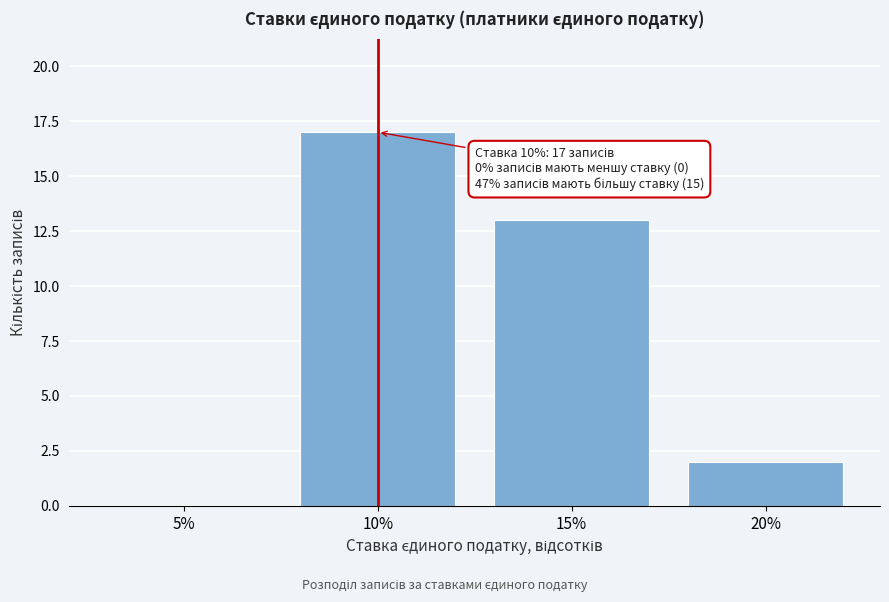

Reading left to right, what are all the values shown in this chart?

5%=0	10%=17	15%=13	20%=2